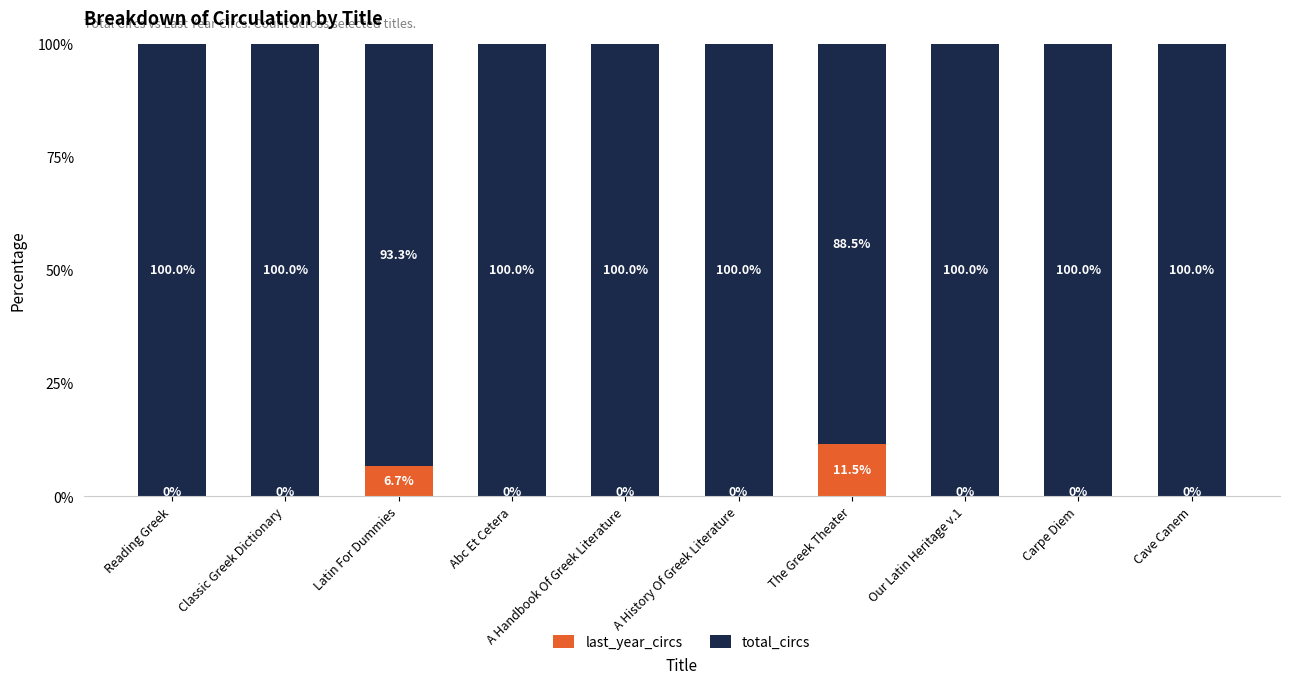

What is the total value across all series at Classic Greek Dictionary?

100.0